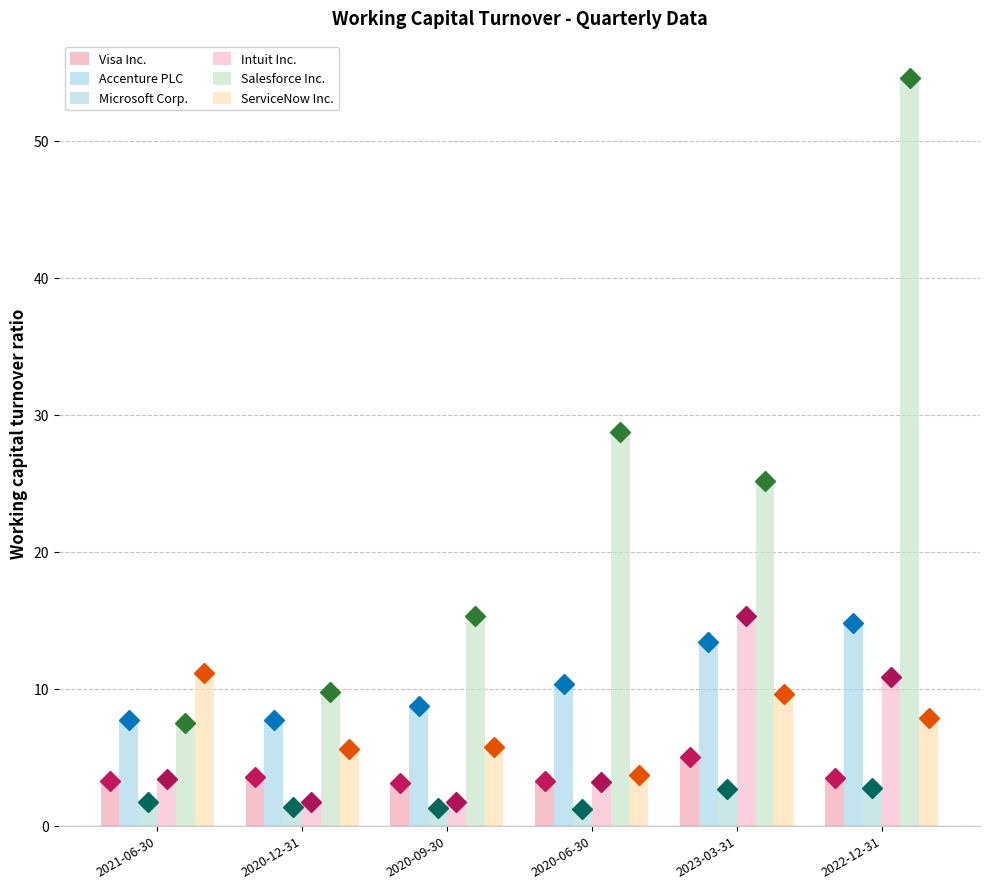

Which series has the widest spread of values?

Salesforce Inc.